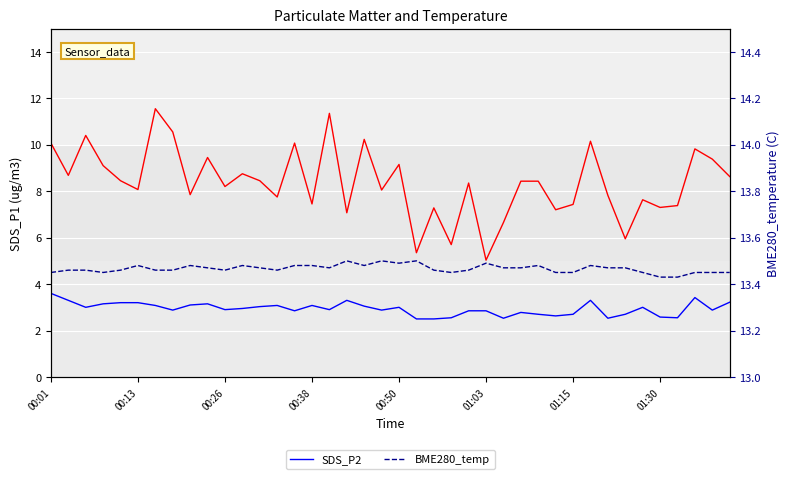

What is the sum of the SDS_P2 values at 29 and 22?

5.1